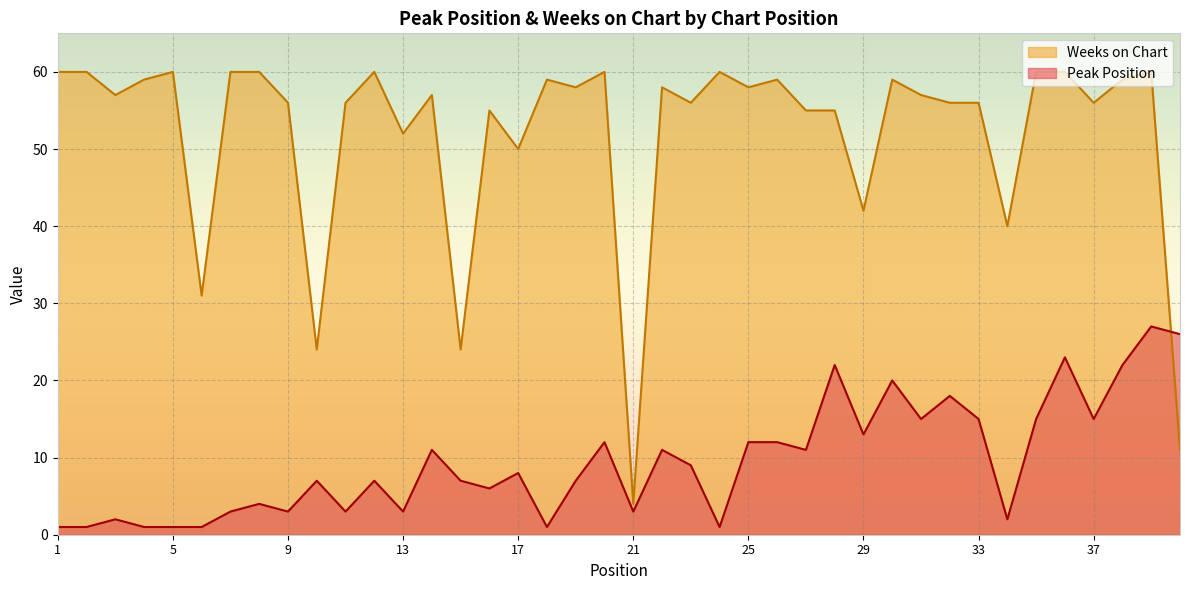

Where is the first local maximum for Peak Position?

3